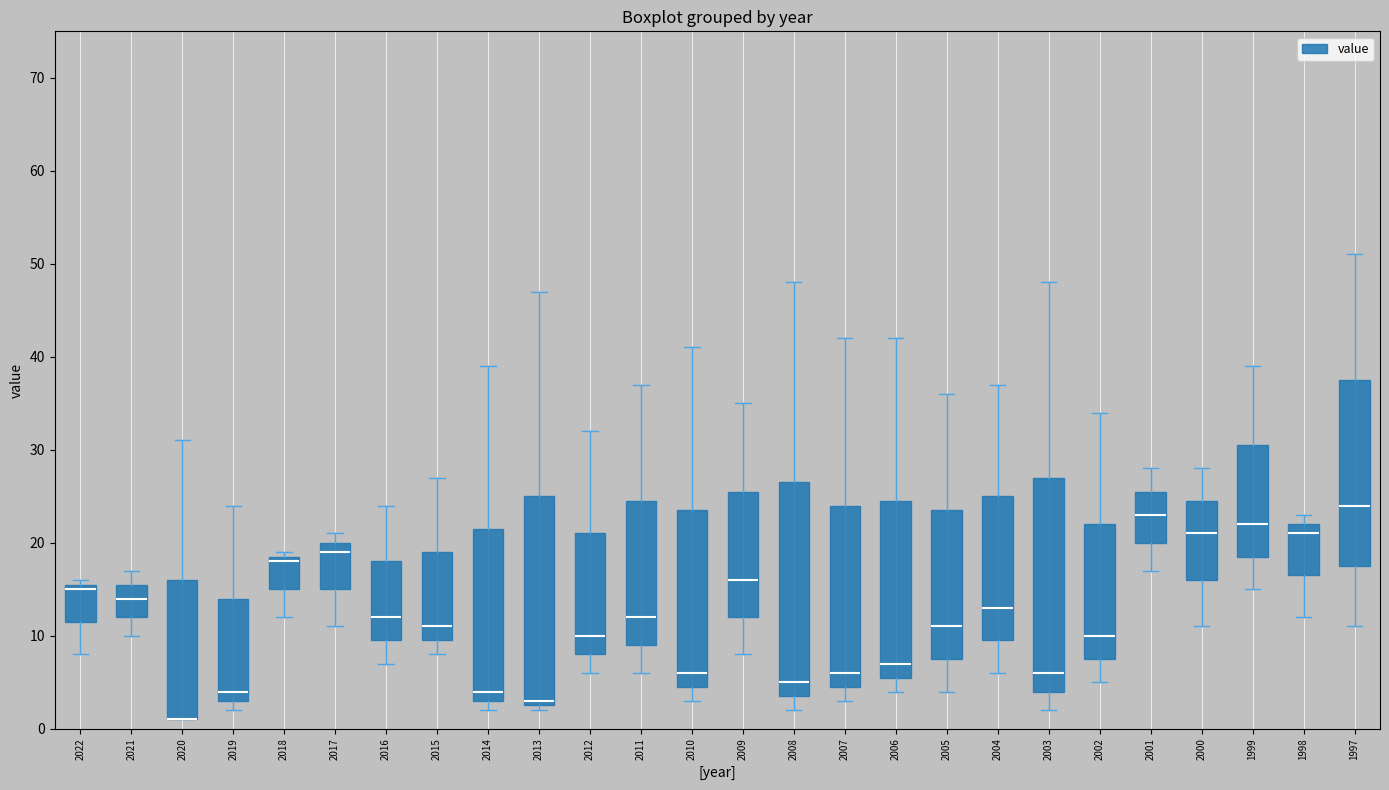

Reading left to right, transcribe this box plot: for each box, give where its median line is, the range the box spans, and where its two whiskers end, as read against the y-axis. The values are not printed on the chart, so give them approximately, as read against the axis.

2022: median 15, box 12 to 16, whiskers 8 to 16 (just above the box's upper edge)
2021: median 14, box 12 to 16, whiskers 10 to 17
2020: median 1 (drawn on the box's lower edge), box 1 to 16, whiskers 1 to 31
2019: median 4, box 3 to 14, whiskers 2 to 24
2018: median 18, box 15 to 19, whiskers 12 to 19 (just above the box's upper edge)
2017: median 19, box 15 to 20, whiskers 11 to 21
2016: median 12, box 10 to 18, whiskers 7 to 24
2015: median 11, box 10 to 19, whiskers 8 to 27
2014: median 4, box 3 to 22, whiskers 2 to 39
2013: median 3 (just above the box's lower edge), box 3 to 25, whiskers 2 to 47
2012: median 10, box 8 to 21, whiskers 6 to 32
2011: median 12, box 9 to 25, whiskers 6 to 37
2010: median 6, box 5 to 24, whiskers 3 to 41
2009: median 16, box 12 to 26, whiskers 8 to 35
2008: median 5, box 4 to 27, whiskers 2 to 48
2007: median 6, box 5 to 24, whiskers 3 to 42
2006: median 7, box 6 to 25, whiskers 4 to 42
2005: median 11, box 8 to 24, whiskers 4 to 36
2004: median 13, box 10 to 25, whiskers 6 to 37
2003: median 6, box 4 to 27, whiskers 2 to 48
2002: median 10, box 8 to 22, whiskers 5 to 34
2001: median 23, box 20 to 26, whiskers 17 to 28
2000: median 21, box 16 to 25, whiskers 11 to 28
1999: median 22, box 19 to 31, whiskers 15 to 39
1998: median 21, box 17 to 22, whiskers 12 to 23
1997: median 24, box 18 to 38, whiskers 11 to 51